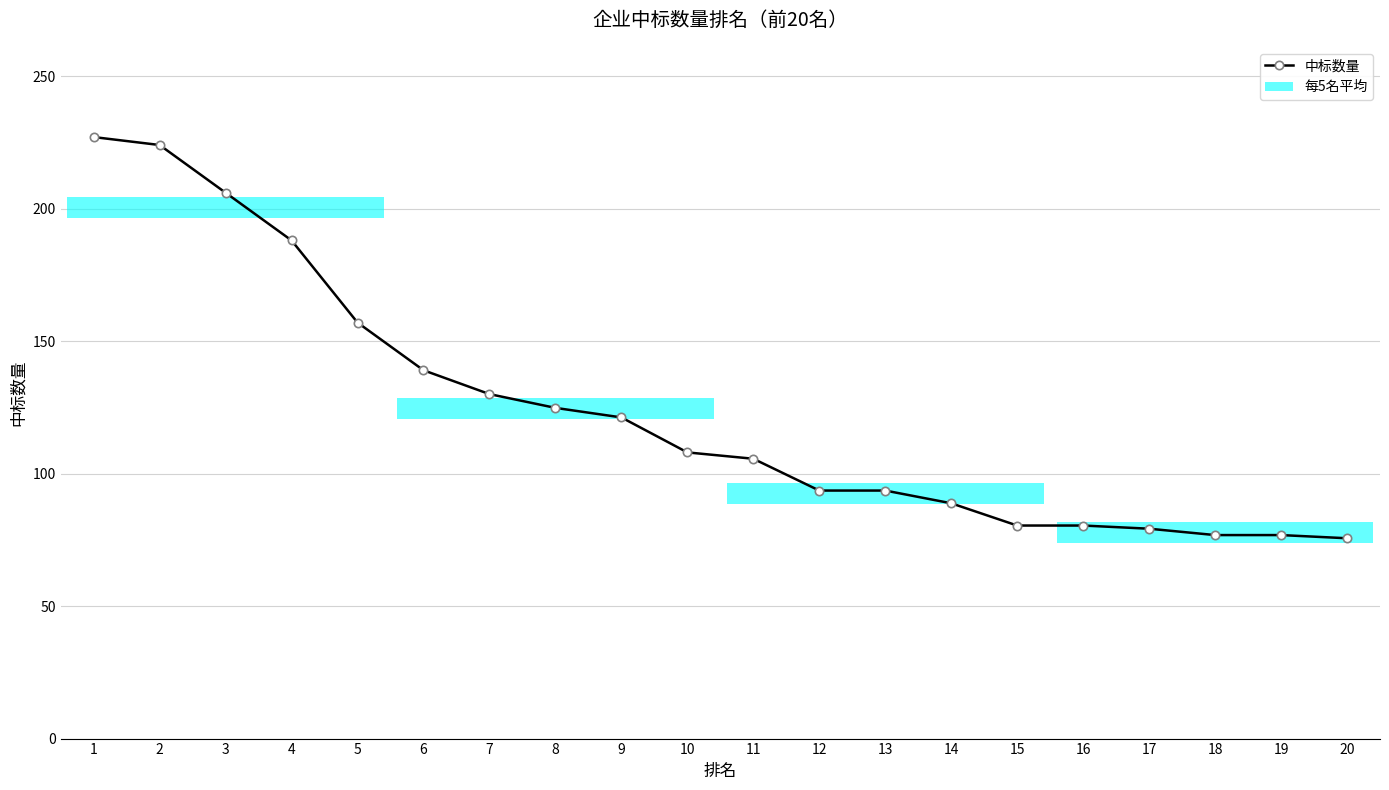

Is it true that the value at 7 is 207.5?

False